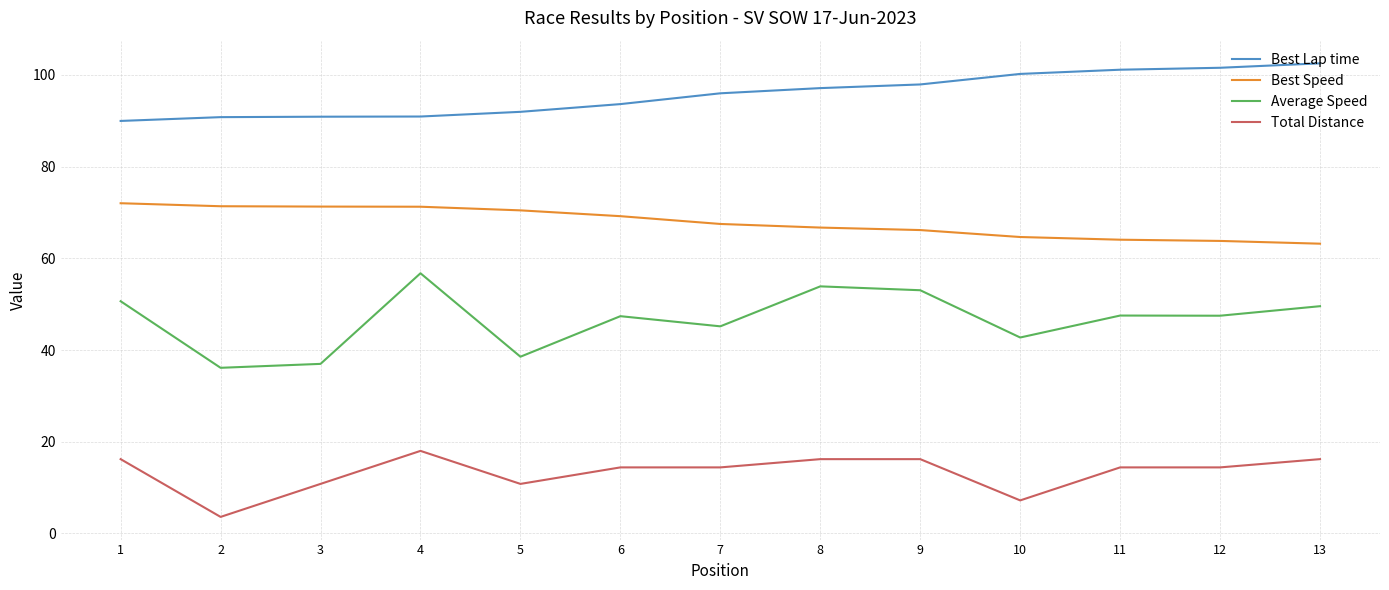

Rank the series at 13 from lowest to highest value.

Total Distance, Average Speed, Best Speed, Best Lap time